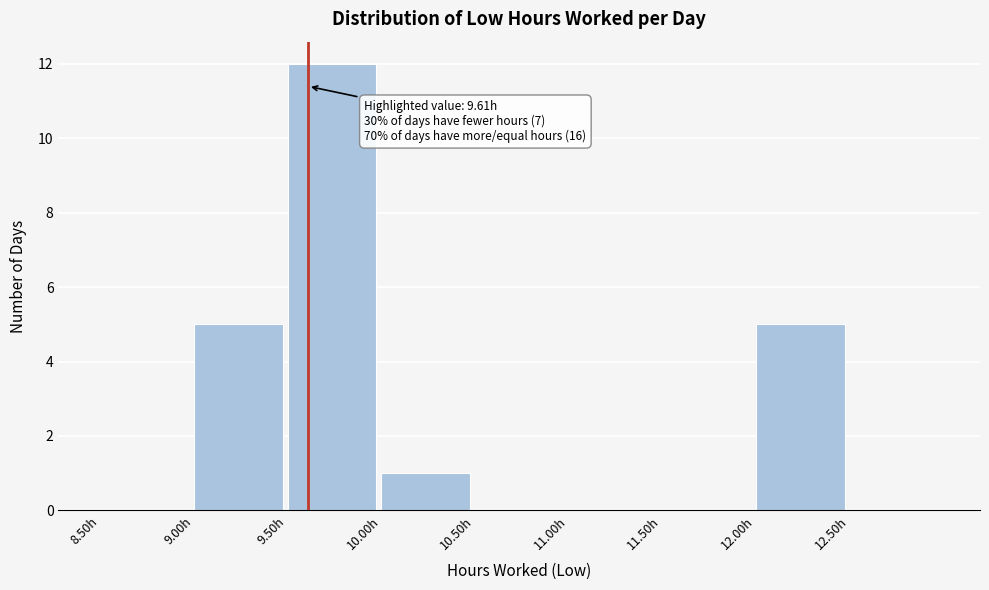

Over which range of the x-axis is the bar tallest?

9.5 to 10.0